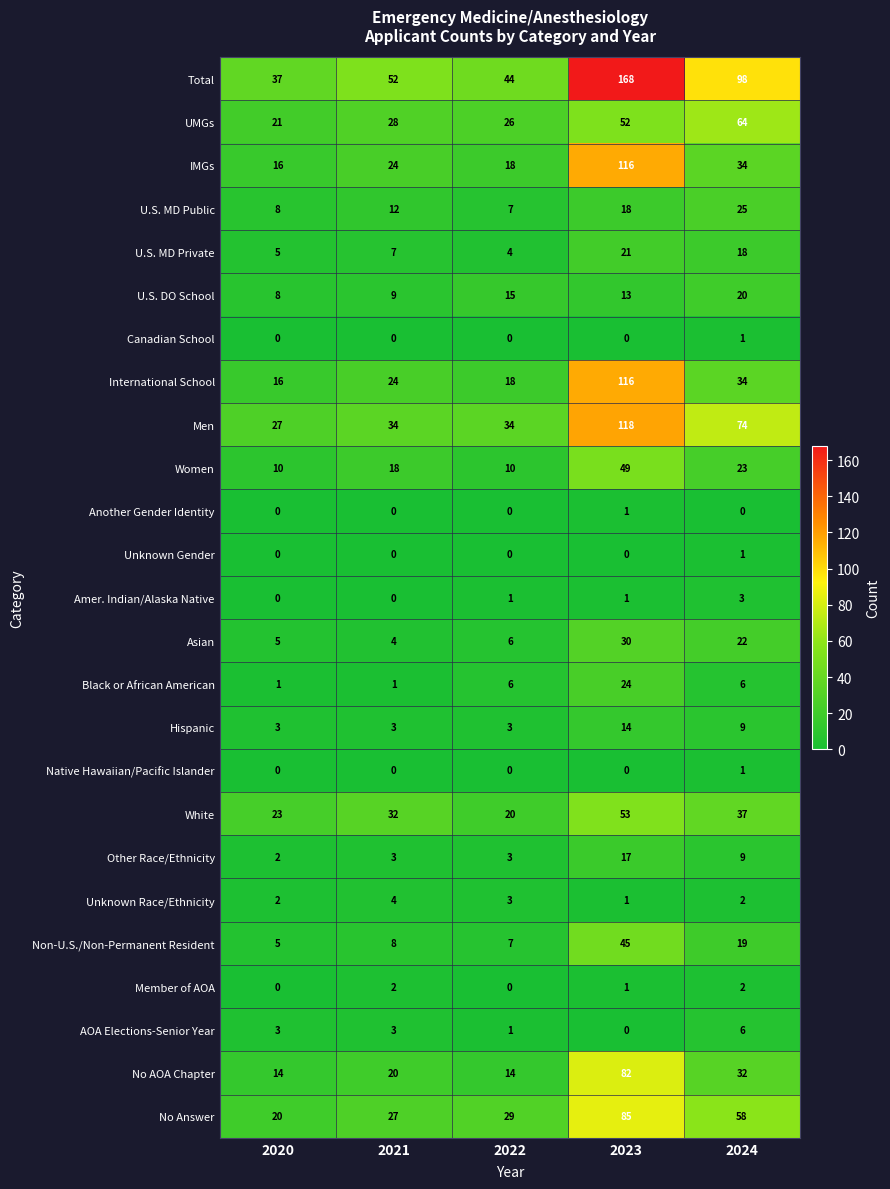

What is the difference between the maximum and minimum values in the U.S. DO School series?

12